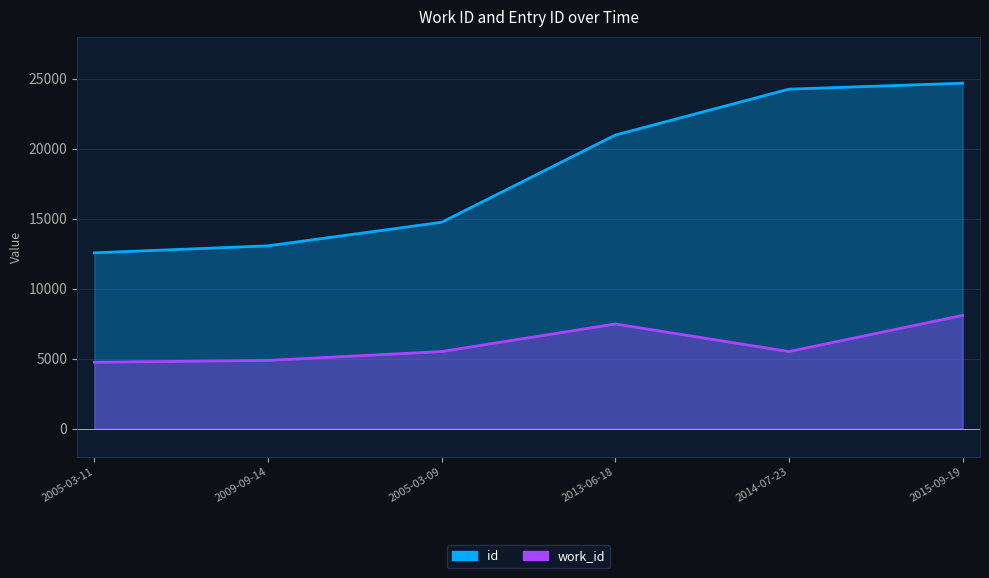

What are all the series names shown in the legend?

work_id, id